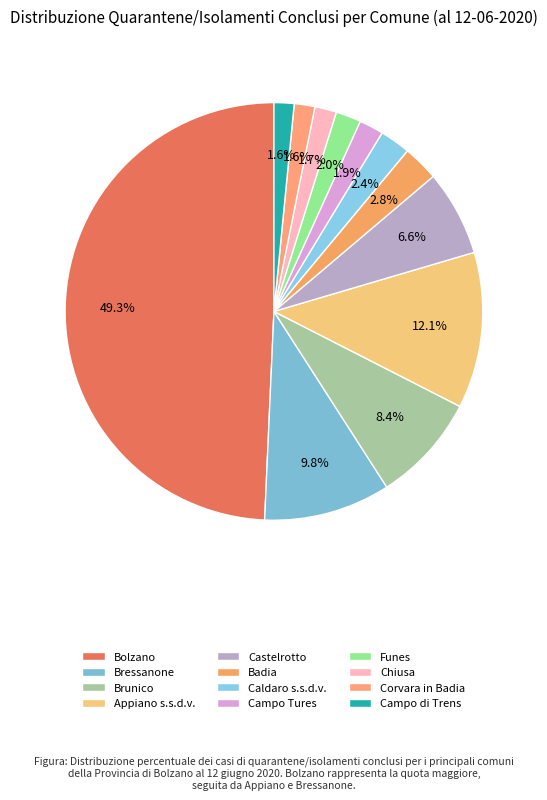

Count the number of slices in the pie.

12